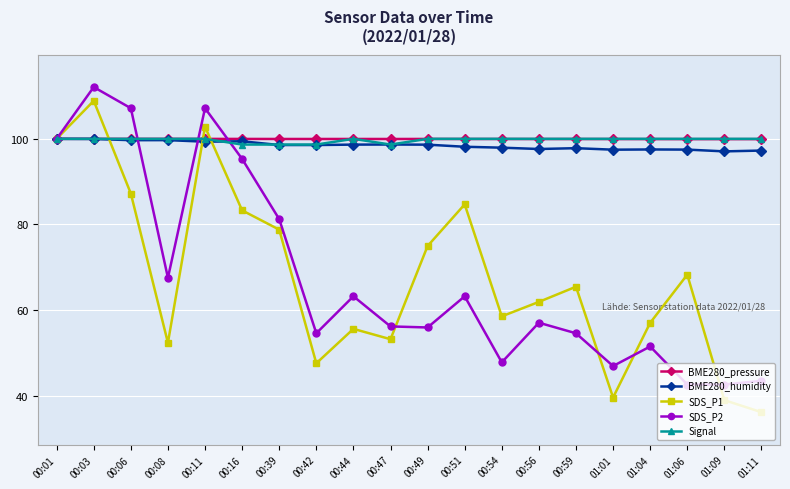

What is the spread (max minus min) of values at 00:59?

45.4